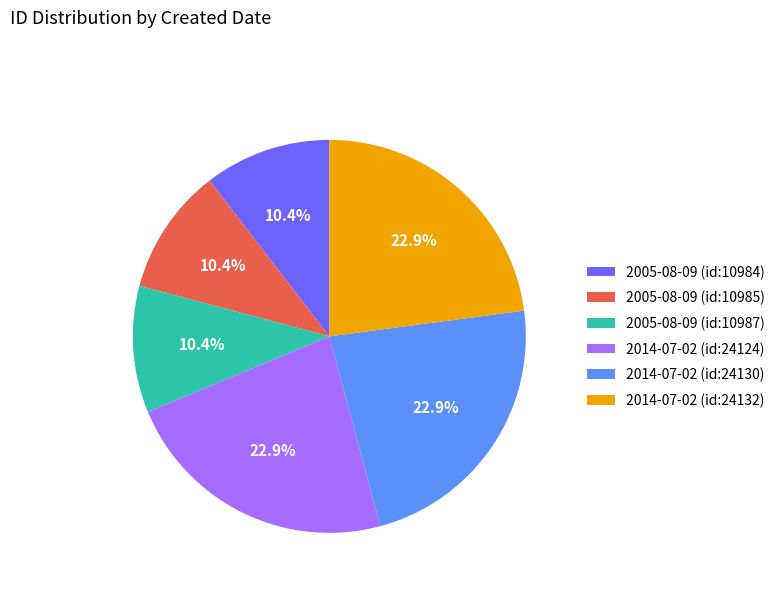

Approximately how many times larger is the value at 2014-07-02 (id:24124) compared to 2005-08-09 (id:10984)?

2.2